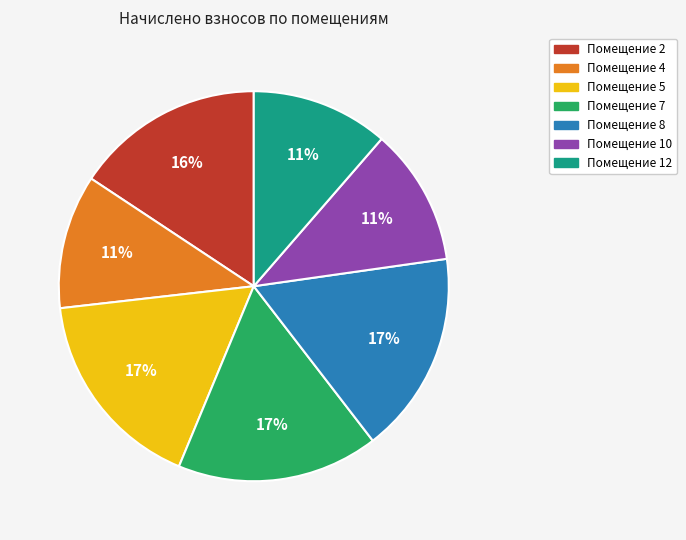

To the nearest percent, what is the difference between the largest and smallest slice percentages?

6%